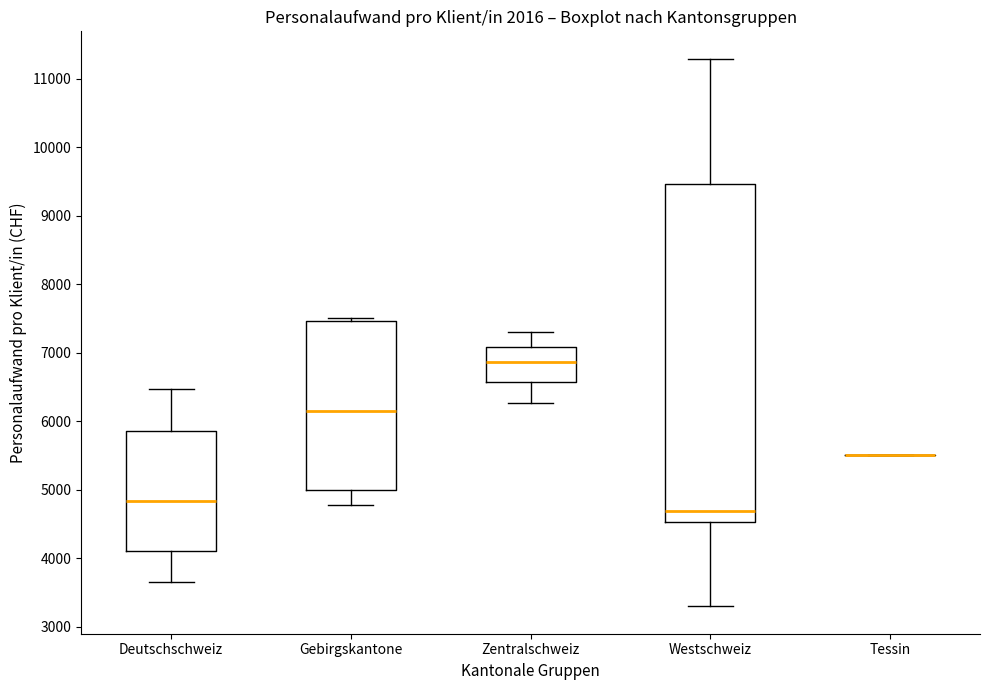

Reading left to right, transcribe this box plot: for each box, give where its median line is, the range the box spans, and where its two whiskers end, as read against the y-axis. The values are not printed on the chart, so give them approximately, as read against the axis.

Deutschschweiz: median 4800, box 4100 to 5900, whiskers 3700 to 6500
Gebirgskantone: median 6200, box 5000 to 7500, whiskers 4800 to 7500 (just above the box's upper edge)
Zentralschweiz: median 6900, box 6600 to 7100, whiskers 6300 to 7300
Westschweiz: median 4700, box 4500 to 9500, whiskers 3300 to 11300
Tessin: box collapsed to a line at 5500, whiskers 5500 to 5500